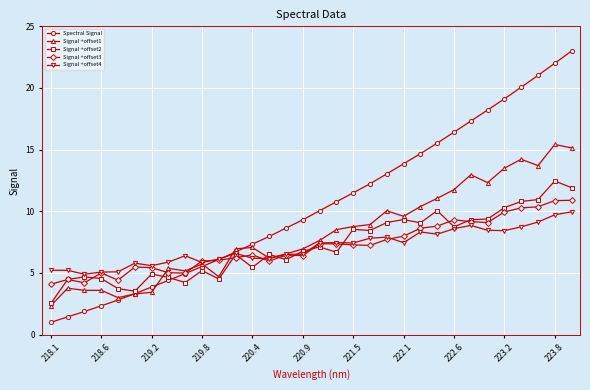

Count the number of data series in this chart.

5